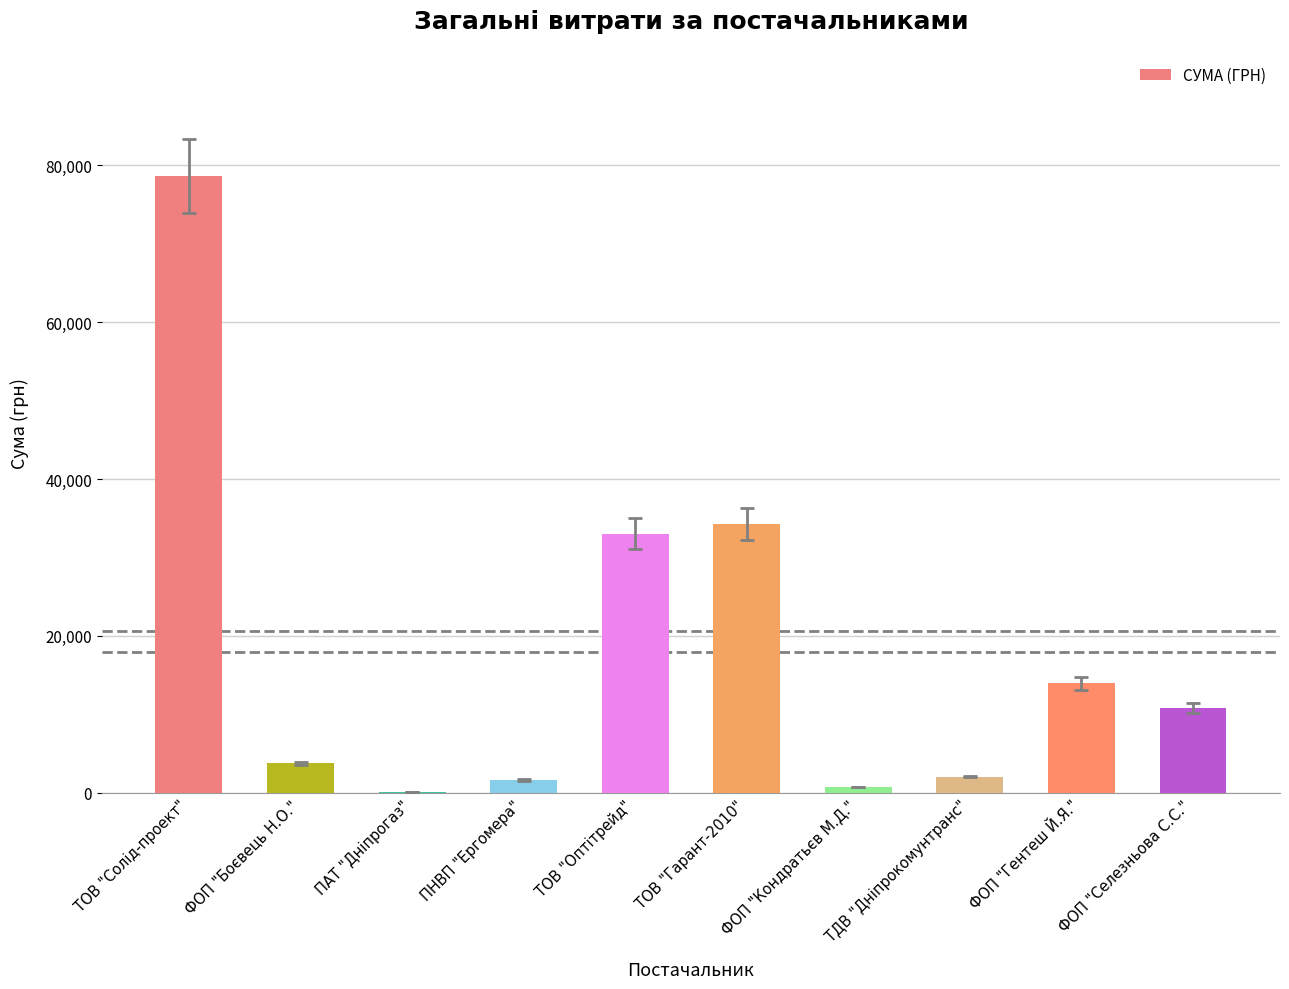

The chart shows a value of 10800.0 at ФОП "Селезньова С.С.". True or false?

True